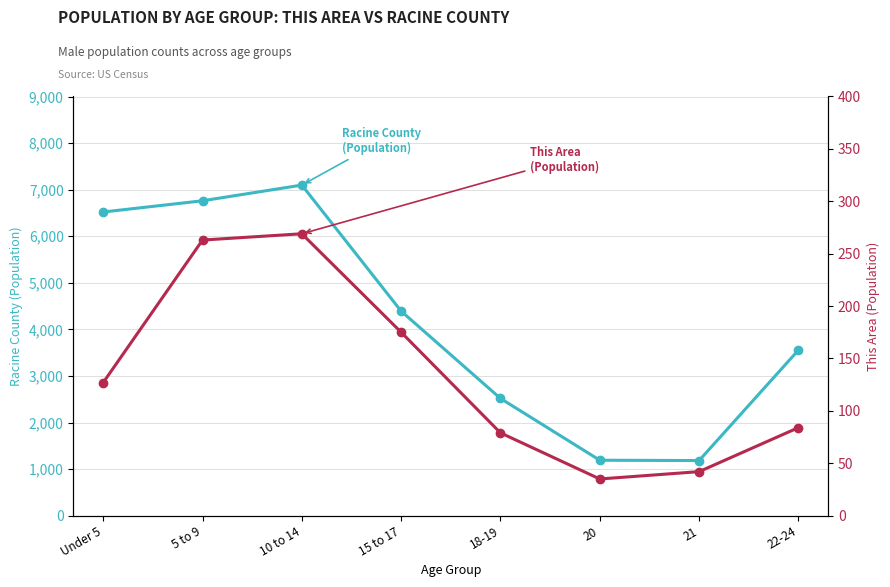

True or false: Racine County and This Area intersect in this chart.

False